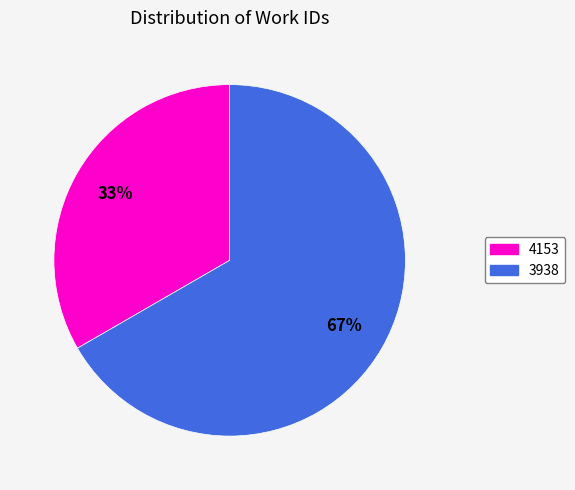

To the nearest percent, what is the average slice percentage?

50%